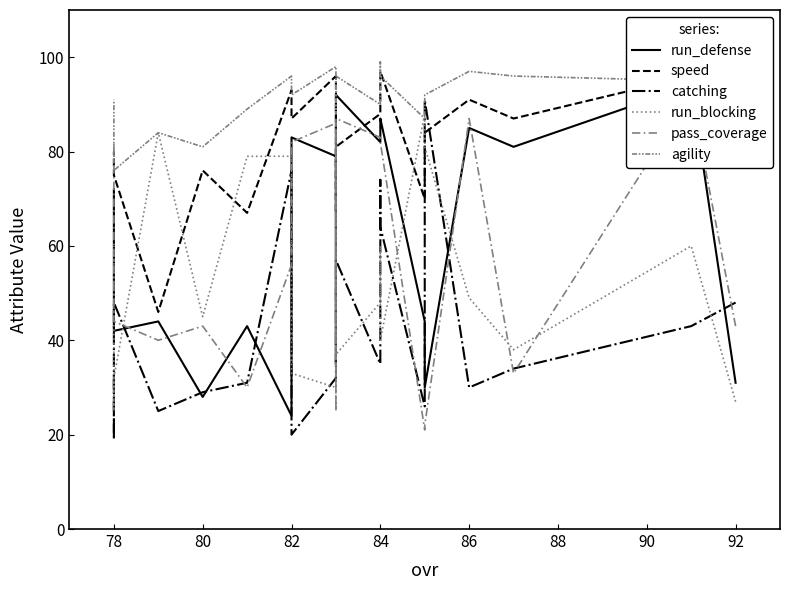

List the series in order of their peak value, lowest first.

run_blocking, catching, pass_coverage, run_defense, speed, agility